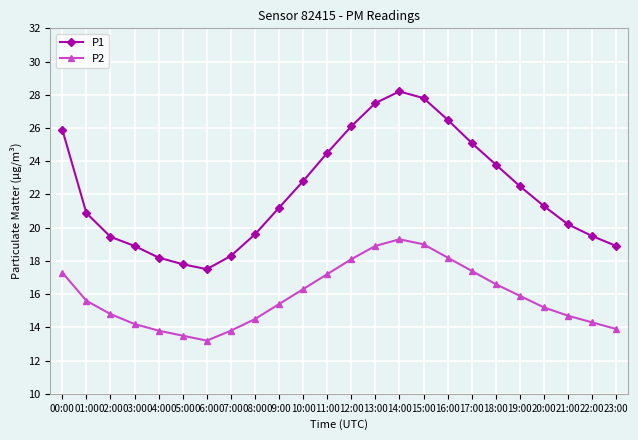

How many lines are shown in the chart?

2